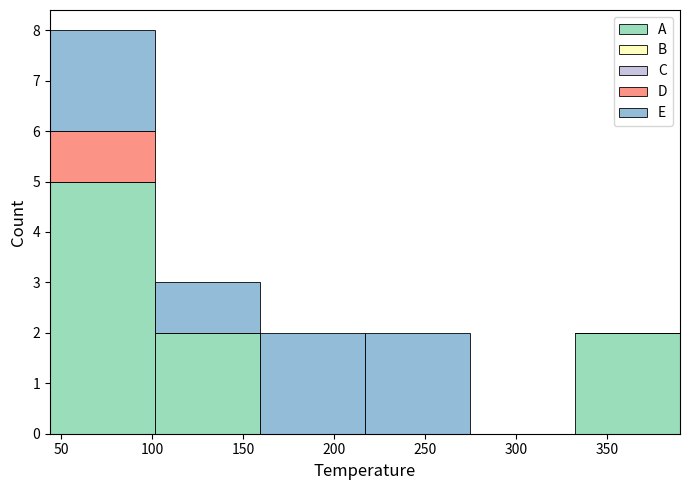

Reading left to right, list every stacked bar in this chart as the range it spans on the x-axis followed by its total height. Neither the bar edges nor the heights are printed on the chart, so give them approximately, as read against the axes.

45 to 100: 8
100 to 160: 3
160 to 215: 2
215 to 275: 2
275 to 330: 0
330 to 390: 2